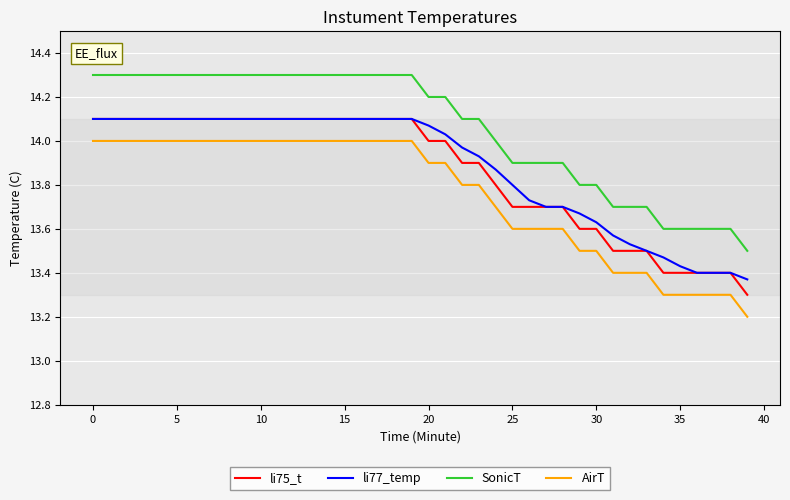

Which series has the largest total across all categories?

SonicT